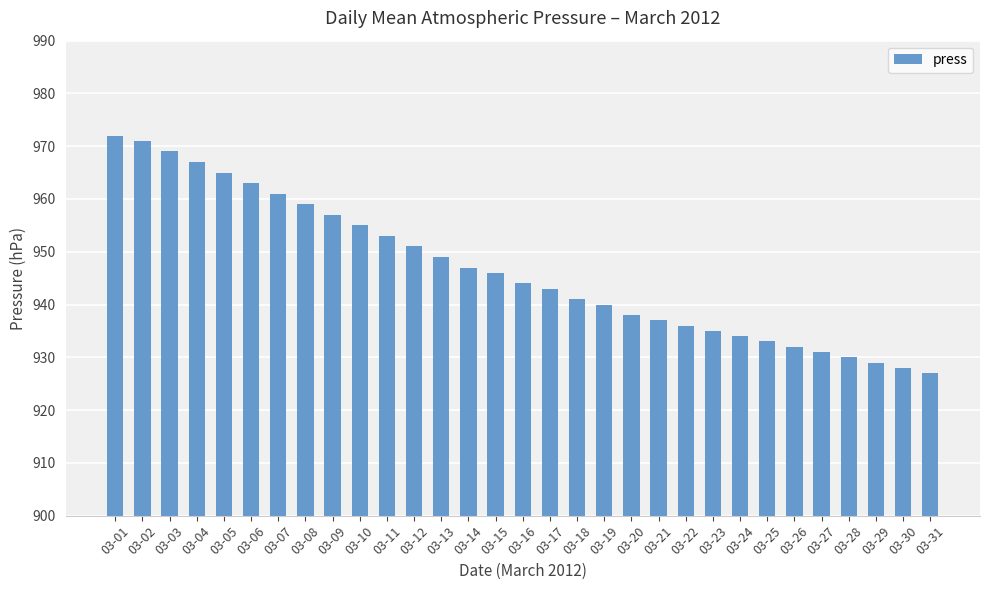

Reading right to left, extract all data points from this chart.

03-31=927	03-30=928	03-29=929	03-28=930	03-27=931	03-26=932	03-25=933	03-24=934	03-23=935	03-22=936	03-21=937	03-20=938	03-19=940	03-18=941	03-17=943	03-16=944	03-15=946	03-14=947	03-13=949	03-12=951	03-11=953	03-10=955	03-09=957	03-08=959	03-07=961	03-06=963	03-05=965	03-04=967	03-03=969	03-02=971	03-01=972